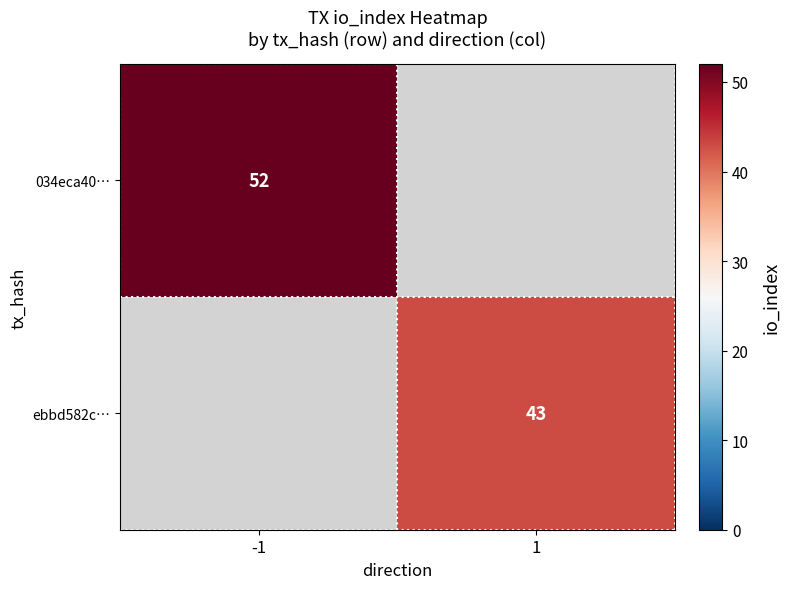

Is it true that 034eca40… equals 52 at -1?

True